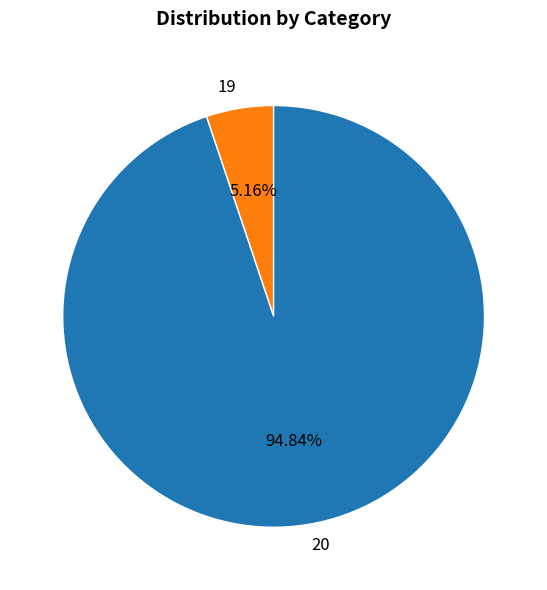

To the nearest percent, what is the combined percentage of 20 and 19?

100%